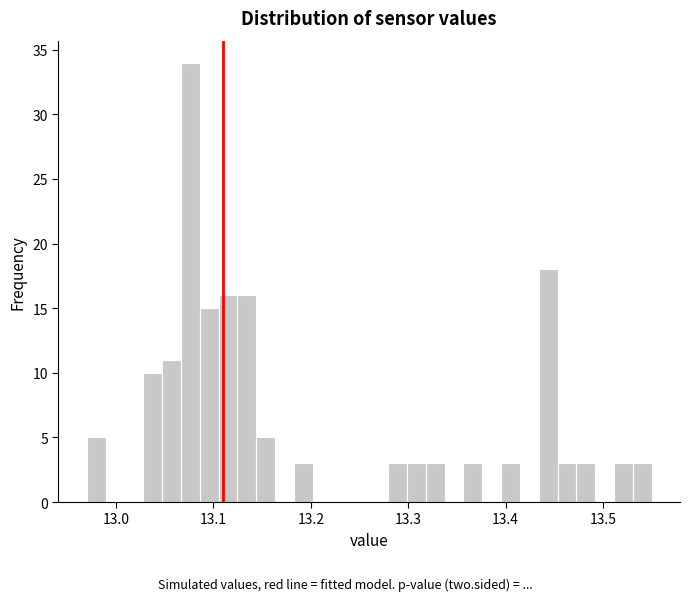

Around what value on the x-axis is the tallest bar? Give the approximate position of its centre, as read against the axis.

13.08